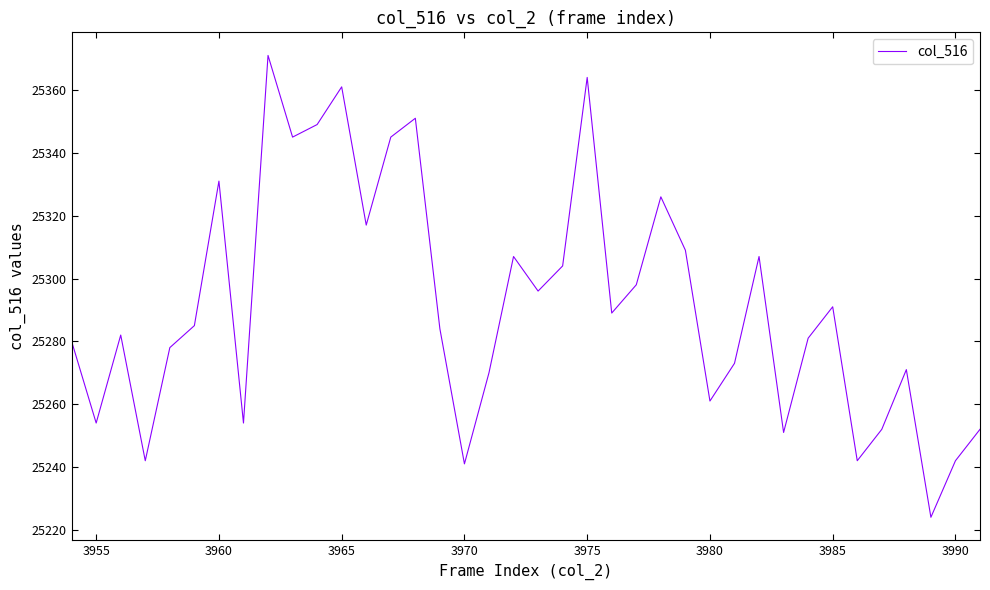

How many interior local peaks (higher than both neighbors) does the data have?

11